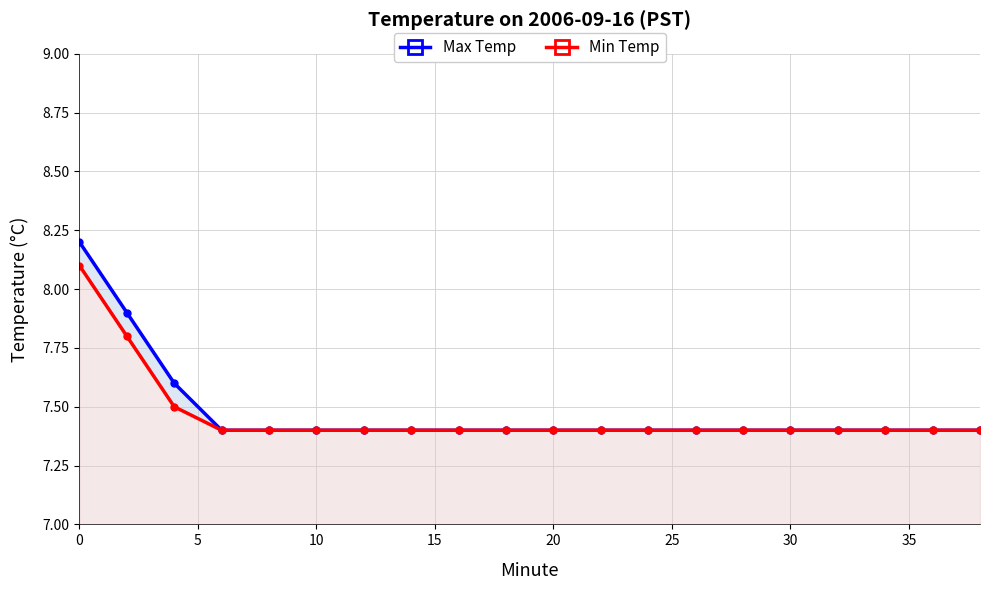

Rank the series at 35 from lowest to highest value.

Max Temp, Min Temp